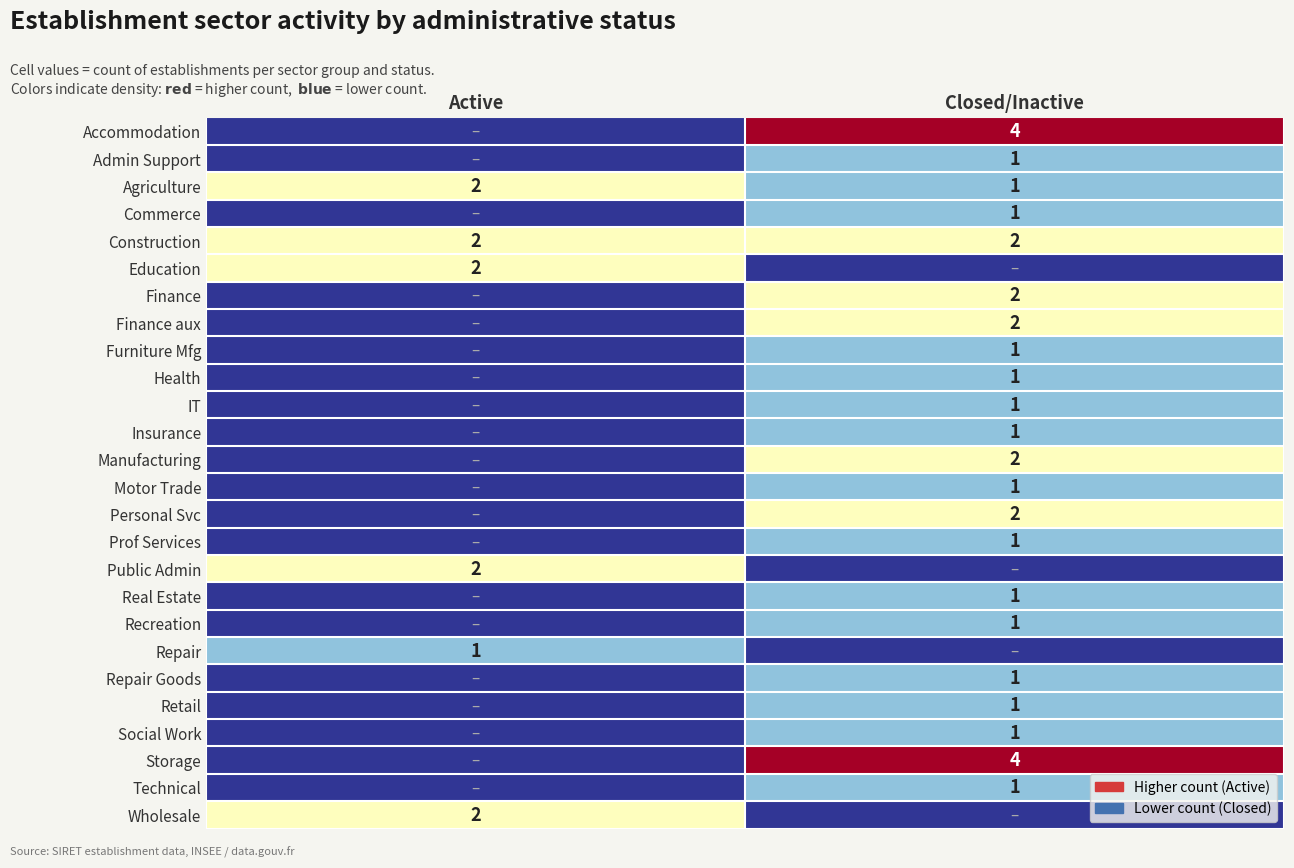

The value of Finance aux at Closed/Inactive is 4. True or false?

False